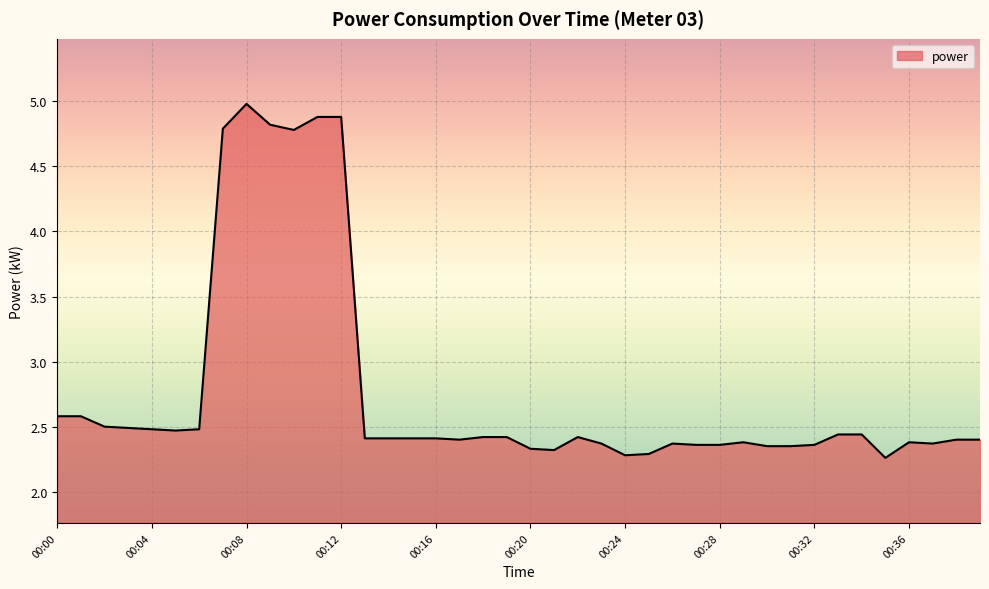

What is the greatest value displayed?

5.0